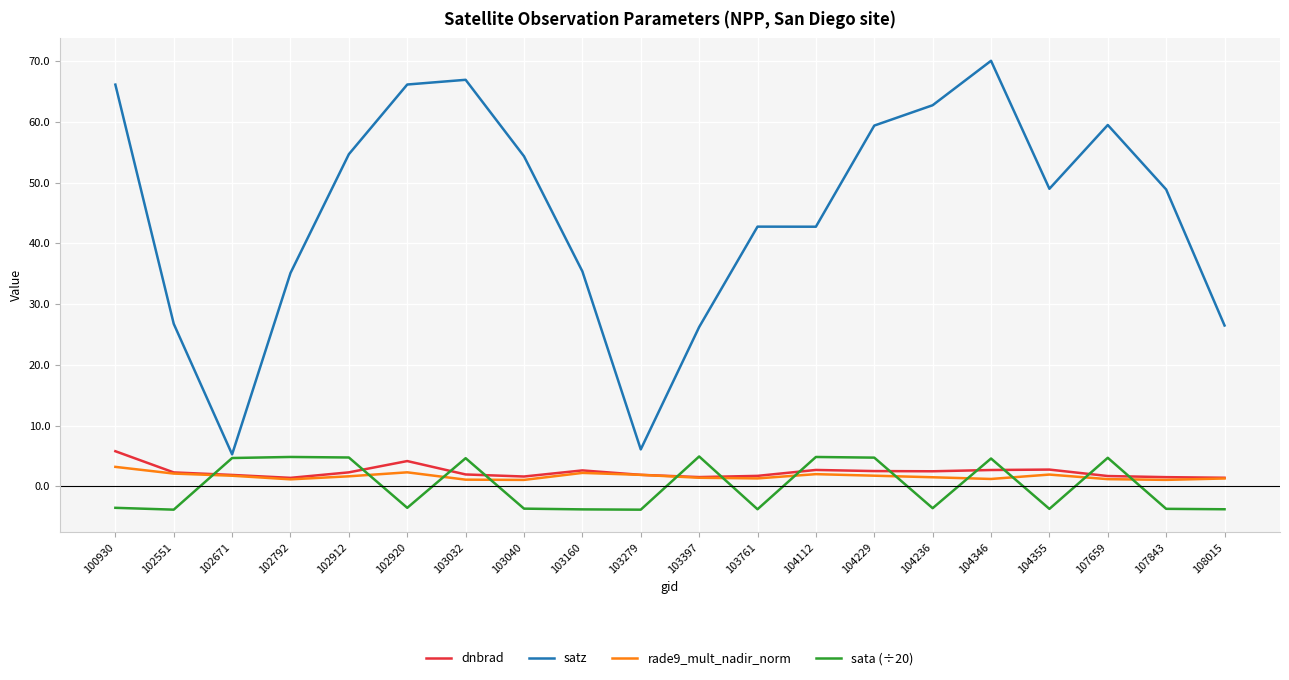

True or false: satz and dnbrad cross at least once.

False